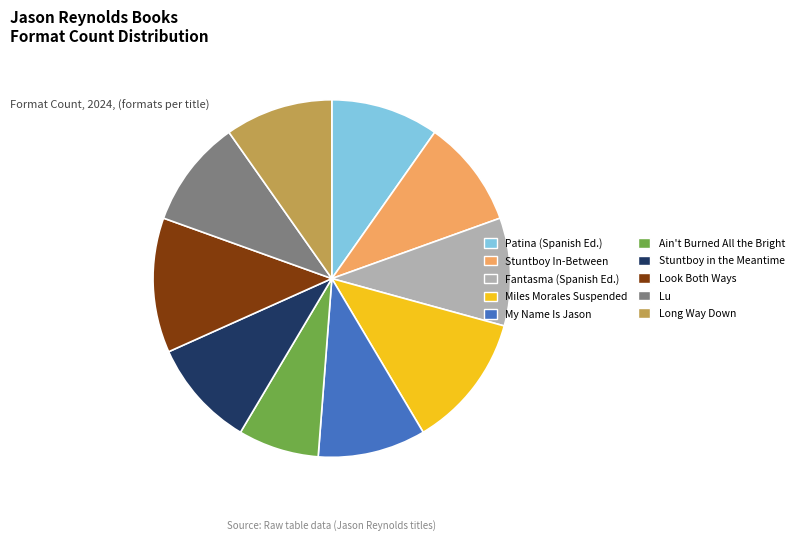

Is it true that Ain't Burned All the Bright is 1% of the pie?

False